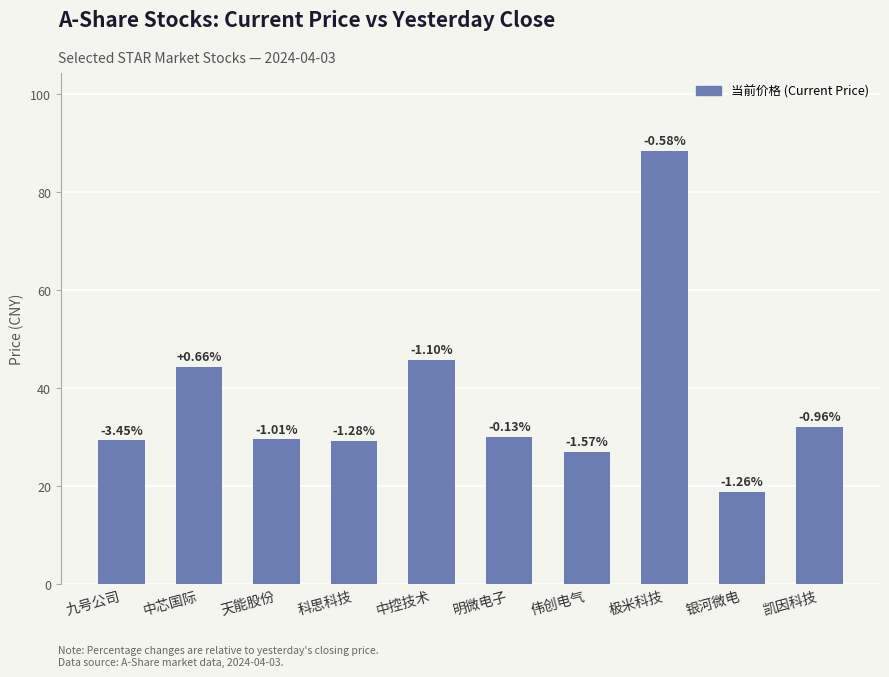

What is the greatest value displayed?

88.4